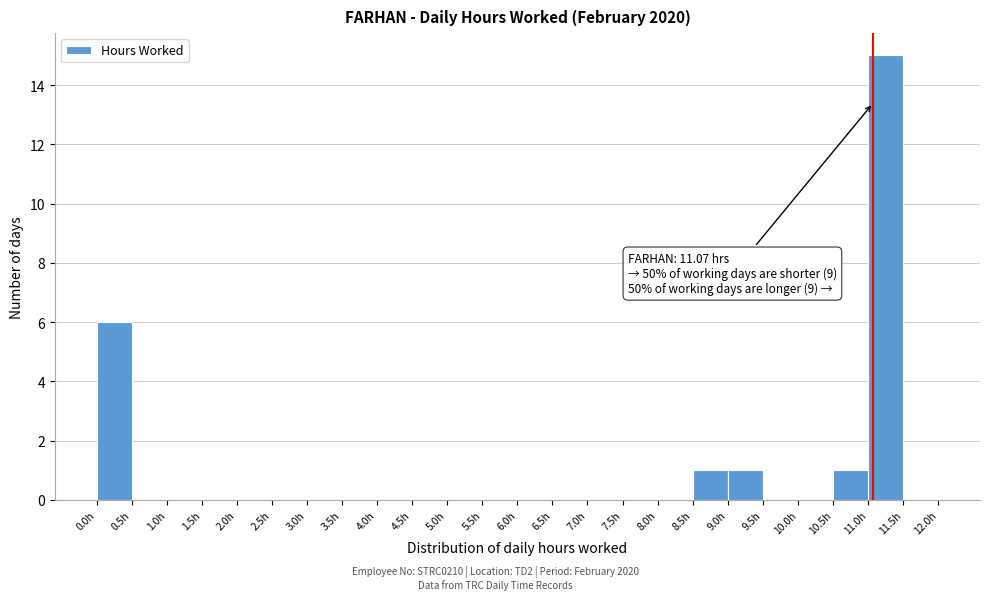

Which range on the x-axis has the tallest bar?

11.0 to 11.5